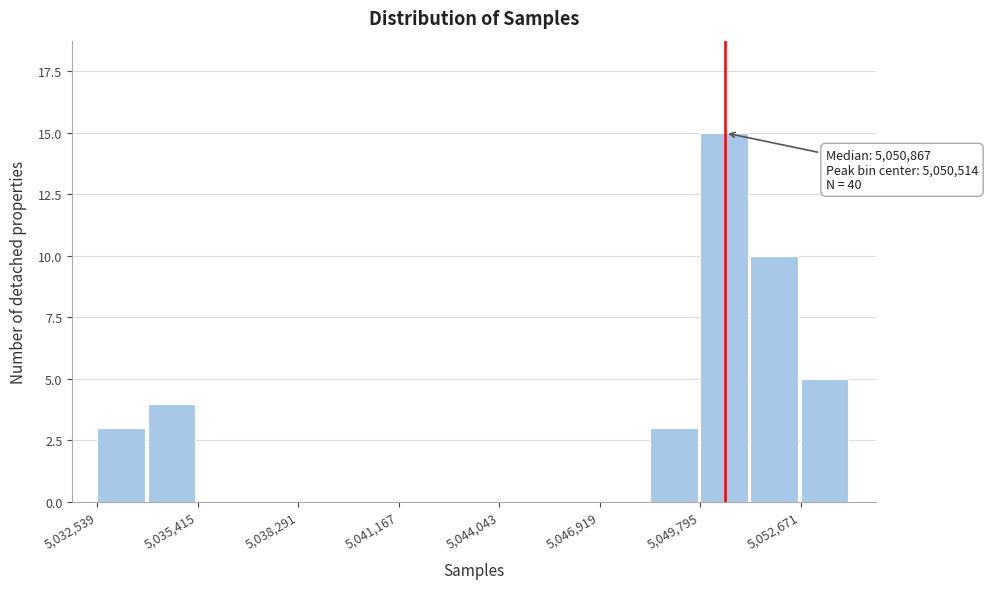

Read against the x-axis, roughly where is the centre of the tallest bar?

5050500